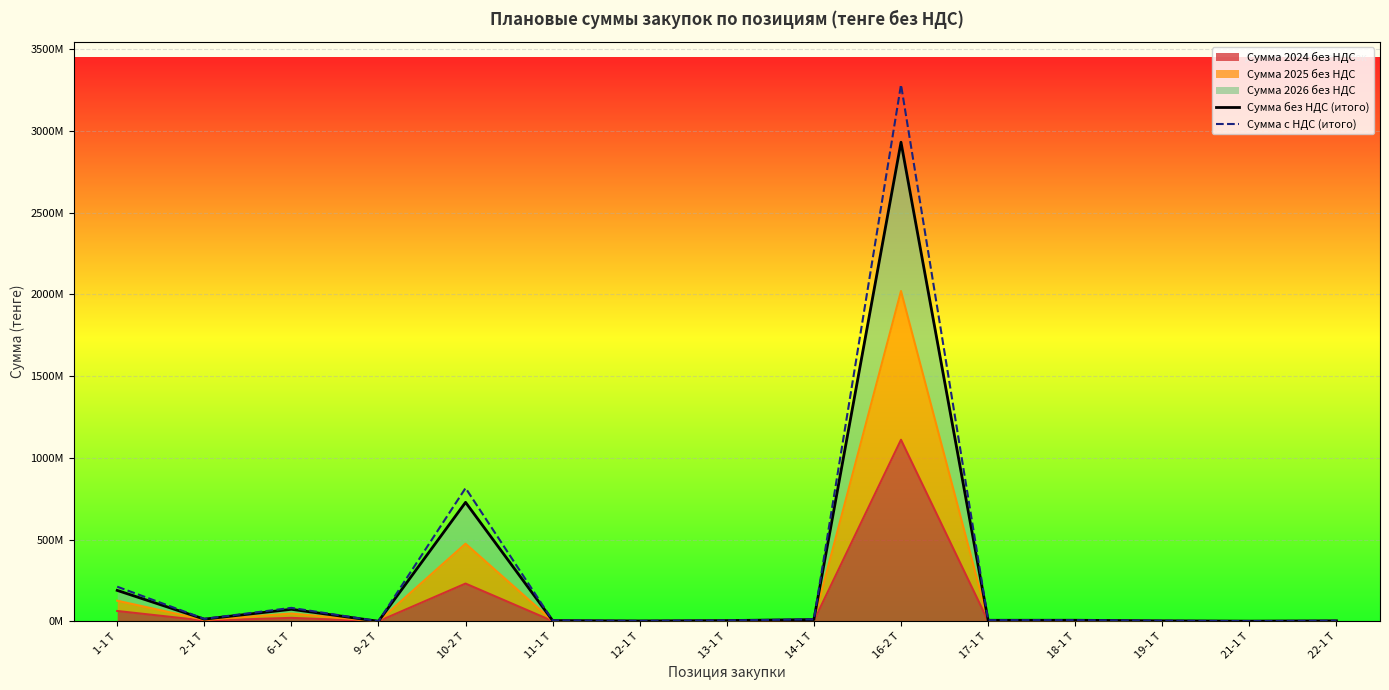

Reading right to left, extract all data points from this chart.

Сумма без НДС (итого): 22-1 Т=2835000	21-1 Т=1018800	19-1 Т=2790000	18-1 Т=6339300	17-1 Т=6137580	16-2 Т=2930473000	14-1 Т=10606500	13-1 Т=4423950	12-1 Т=2115000	11-1 Т=4350000	10-2 Т=727605900	9-2 Т=156000	6-1 Т=73321545	2-1 Т=13110000	1-1 Т=189000000
Сумма с НДС (итого): 22-1 Т=3175200	21-1 Т=1141056	19-1 Т=3124800	18-1 Т=7100016	17-1 Т=6874090	16-2 Т=3282129760	14-1 Т=11879280	13-1 Т=4954824	12-1 Т=2368800	11-1 Т=4872000	10-2 Т=814918608	9-2 Т=174720	6-1 Т=82120130	2-1 Т=14683200	1-1 Т=211680000